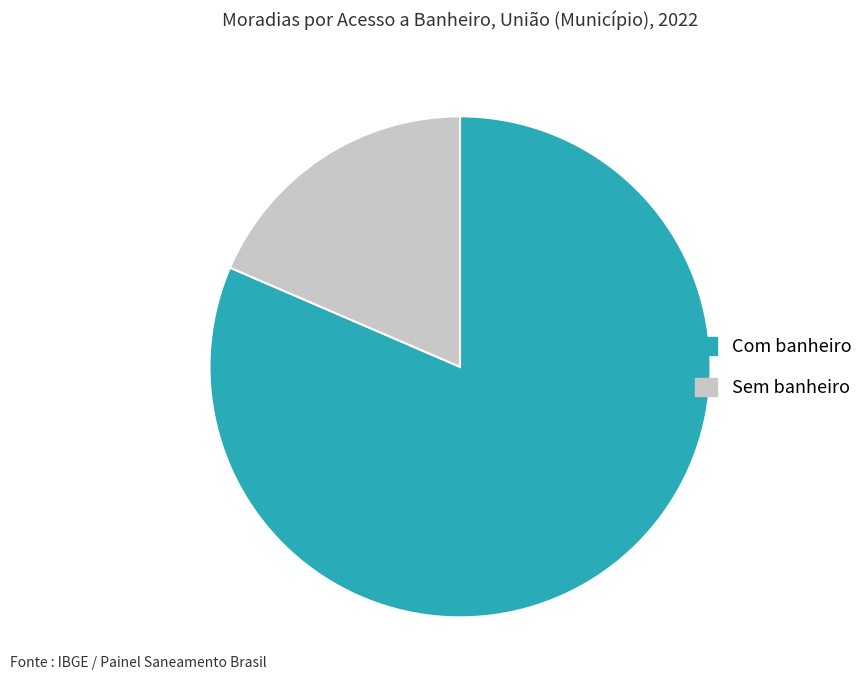

Which has a higher value, Com banheiro or Sem banheiro?

Com banheiro